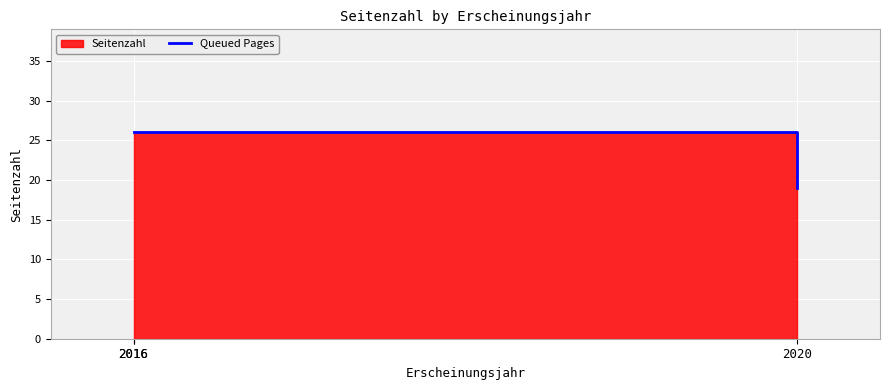

What is the value of the 1st point from the left?

26